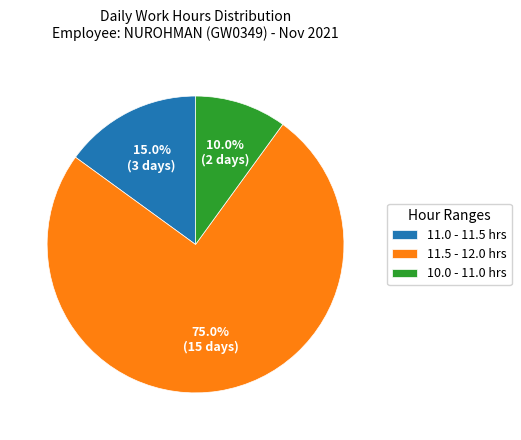

To the nearest percent, what is the difference between the largest and smallest slice percentages?

65%